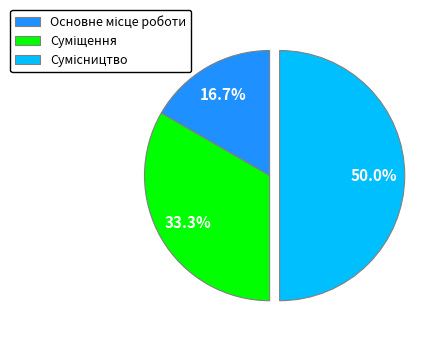

To the nearest percent, what is the difference between the largest and smallest slice percentages?

33%